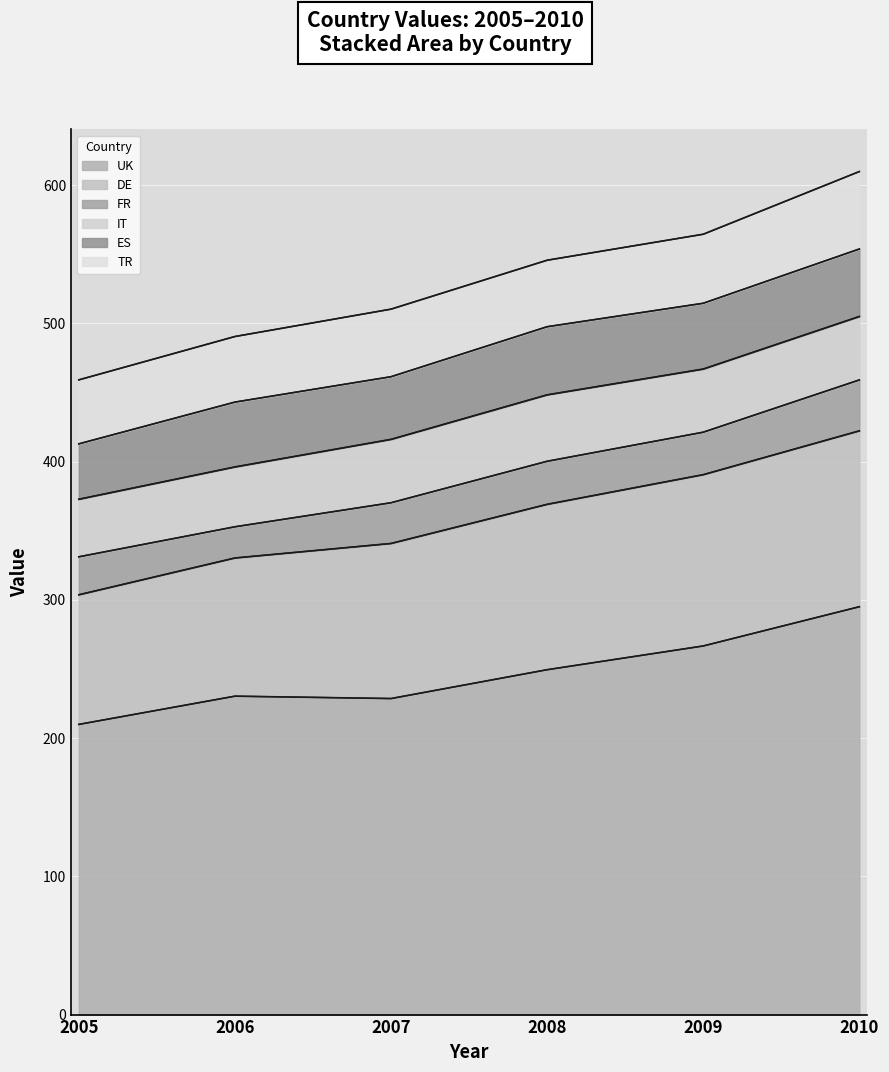

What is the approximate value of DE at 2005?

93.8